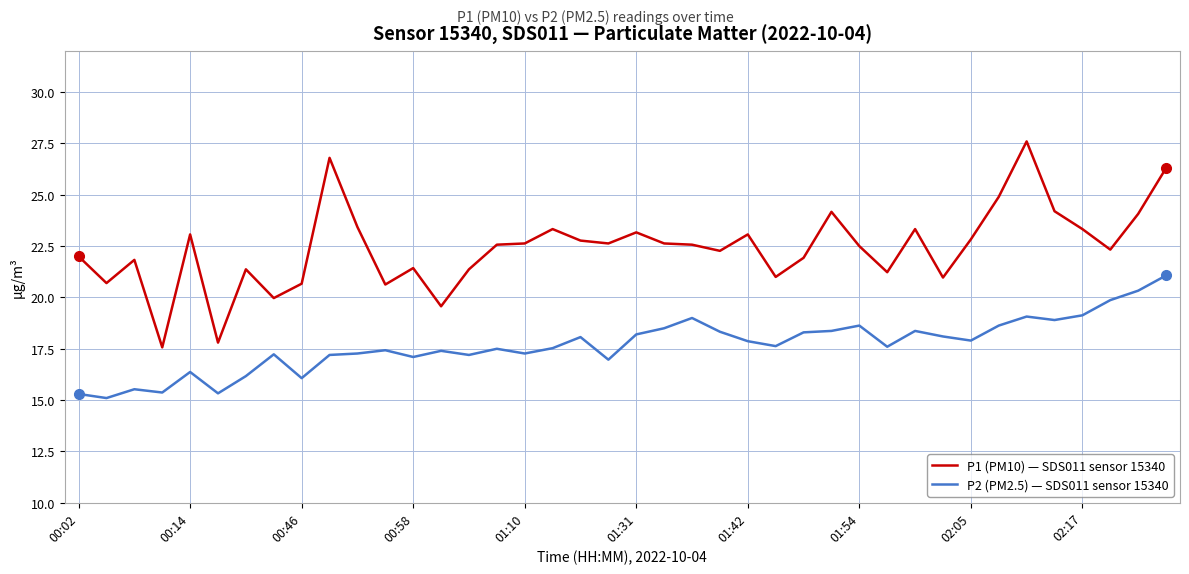

What is the minimum value shown in the chart?

15.1